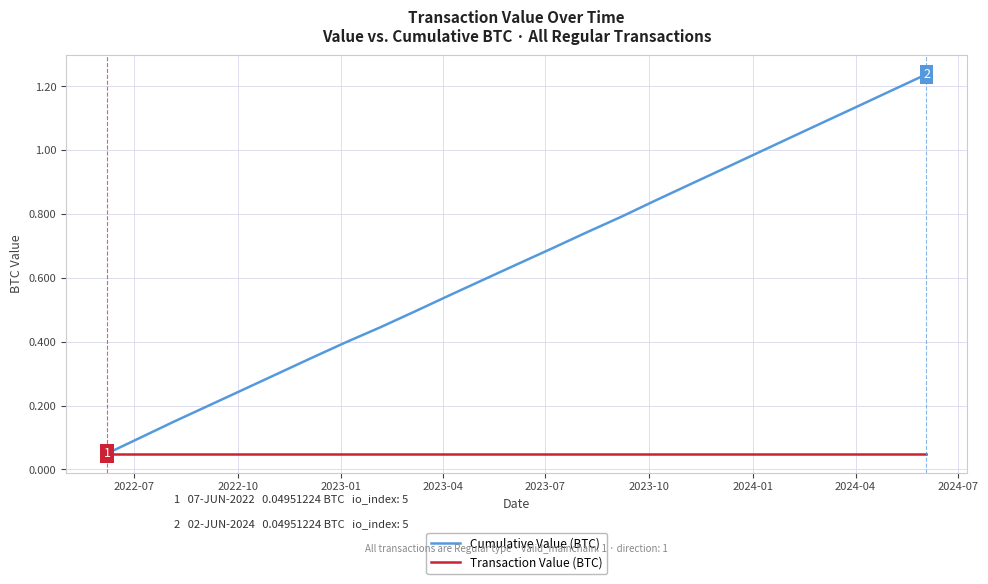

Rank the series by their maximum value, from lowest to highest.

Transaction Value (BTC), Cumulative Value (BTC)